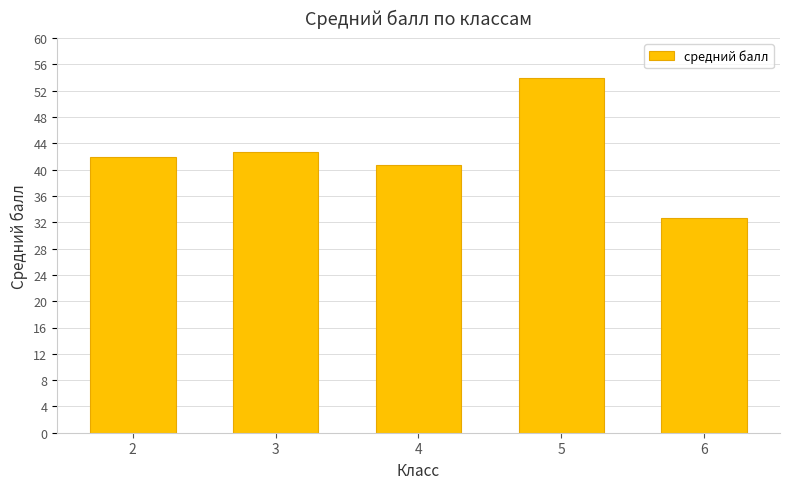

Which label corresponds to the largest value in the chart?

5